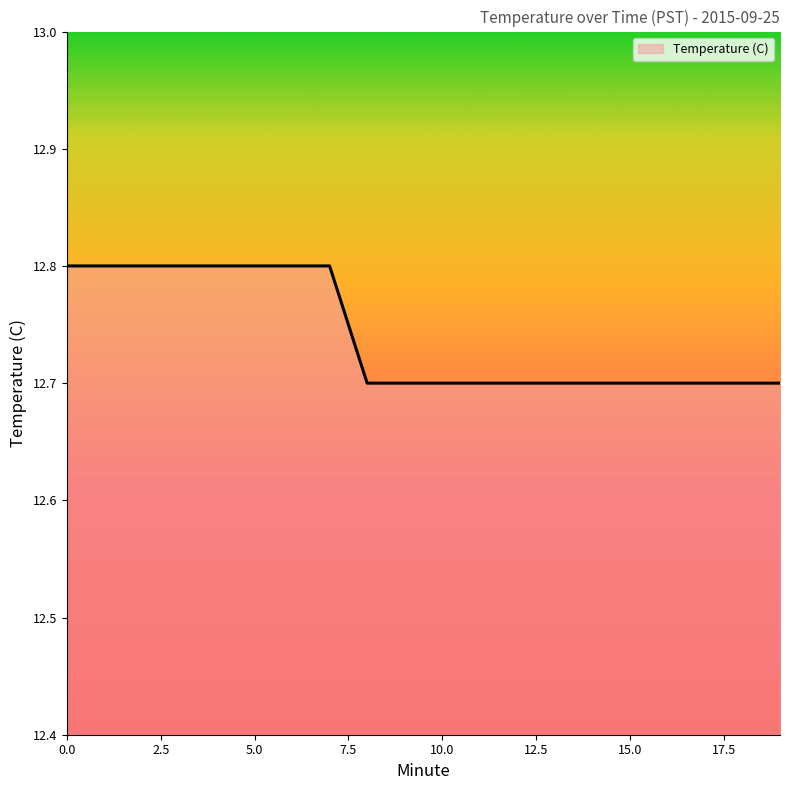

How many values are between 12 and 13?

20